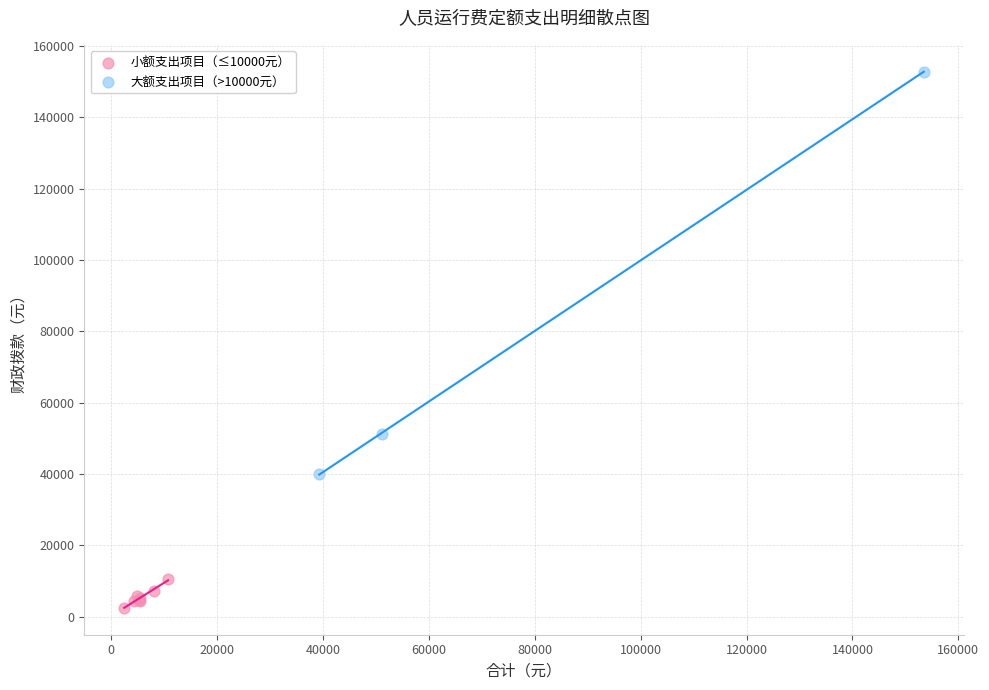

Which series reaches the maximum Y coordinate?

大额支出项目（>10000元）